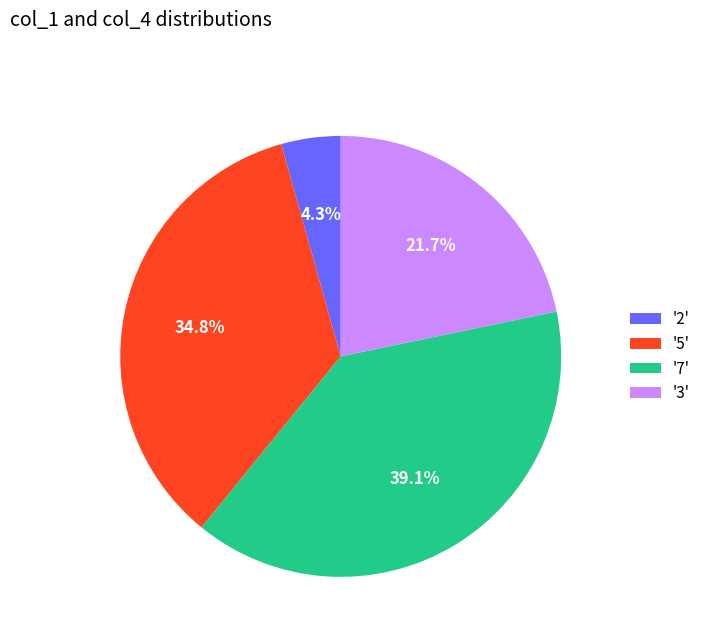

How many segments does this pie chart have?

4